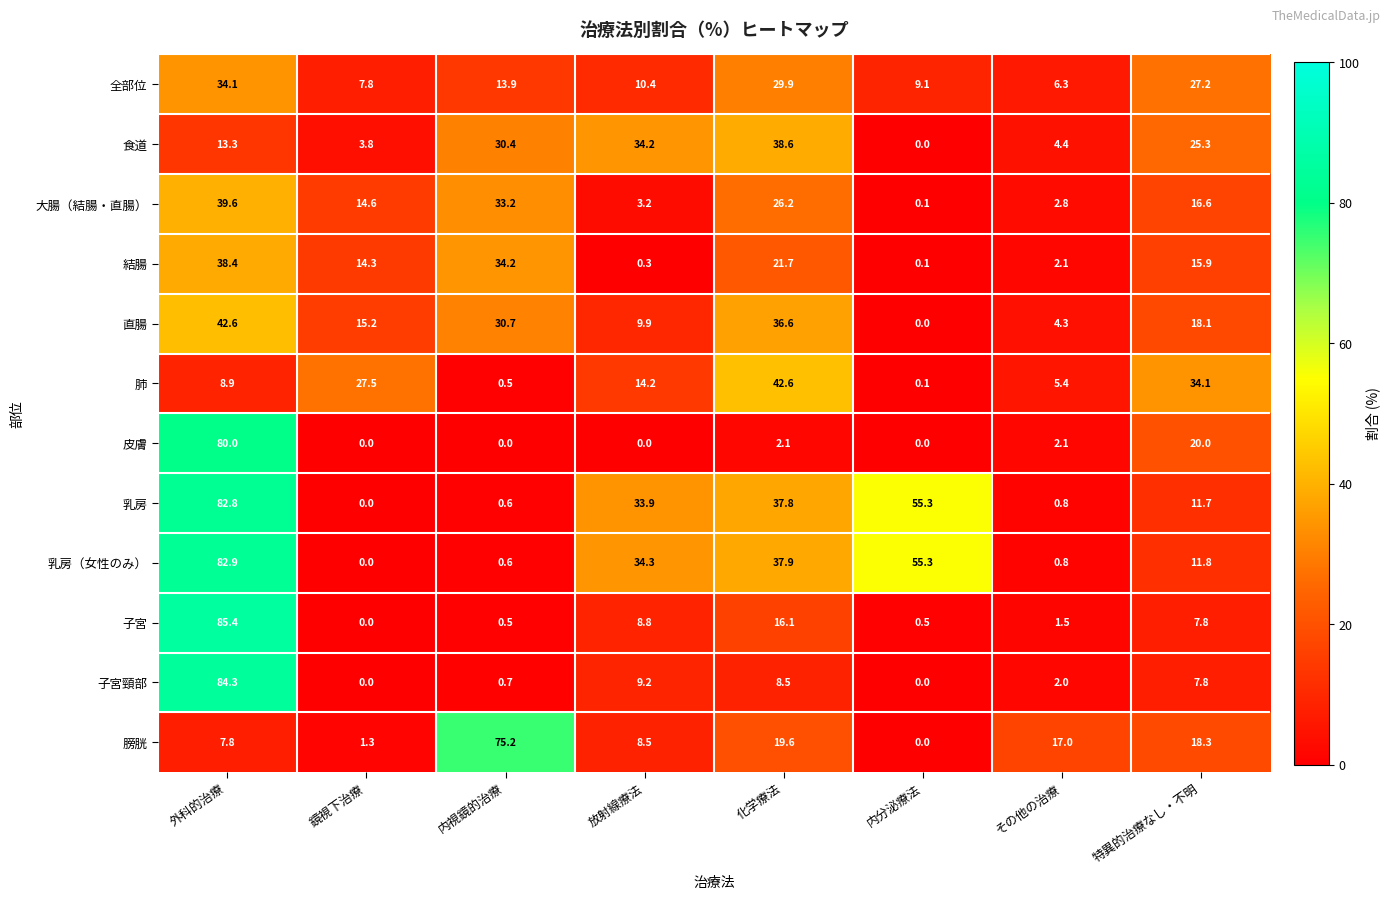

At how many categories does at least one series exceed 80?

1